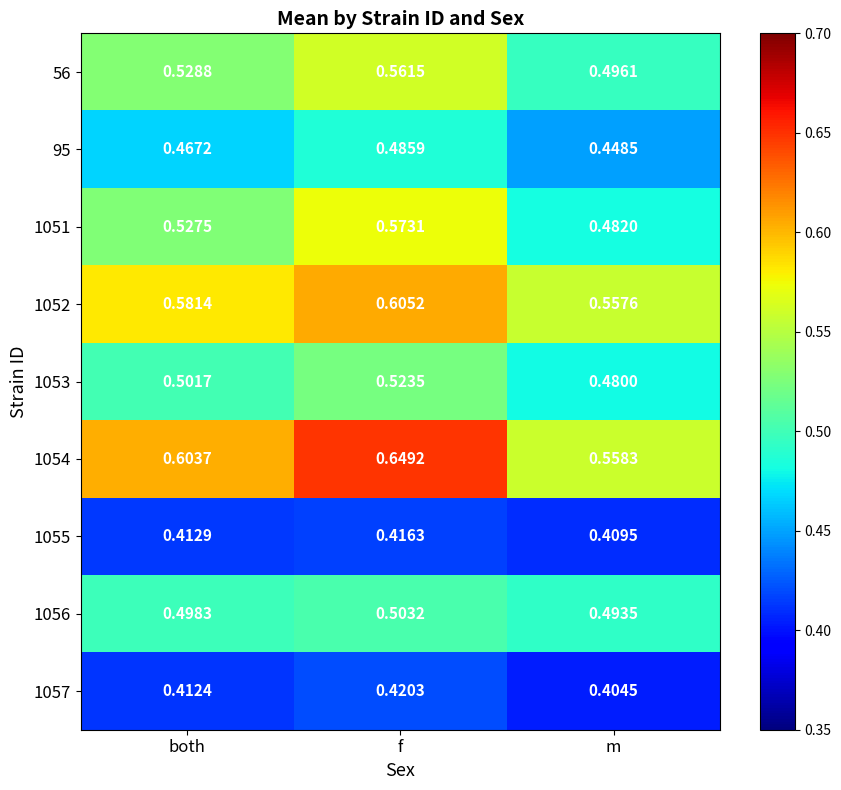

At which category is the sum across all series the highest?

f